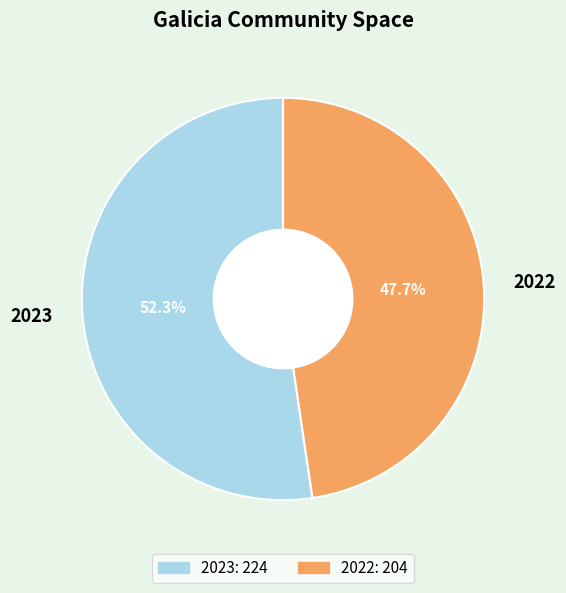

To the nearest percent, what is the difference between the 2022 and 2023 slice percentages?

5%